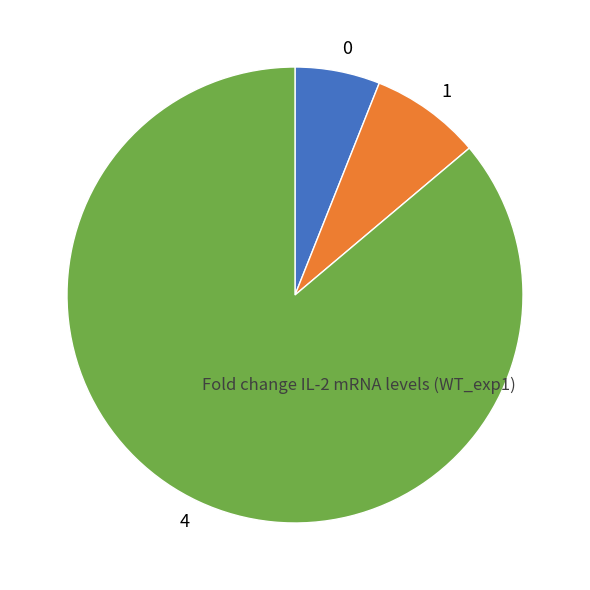

Which category has the biggest portion of the pie?

4